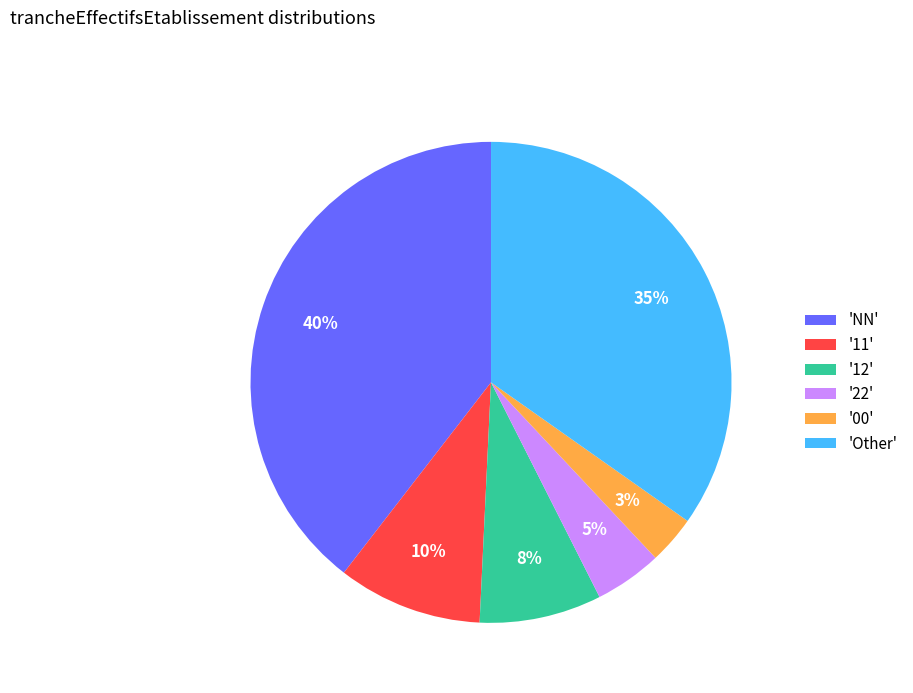

To the nearest percent, what percentage of the pie is 'NN'?

40%